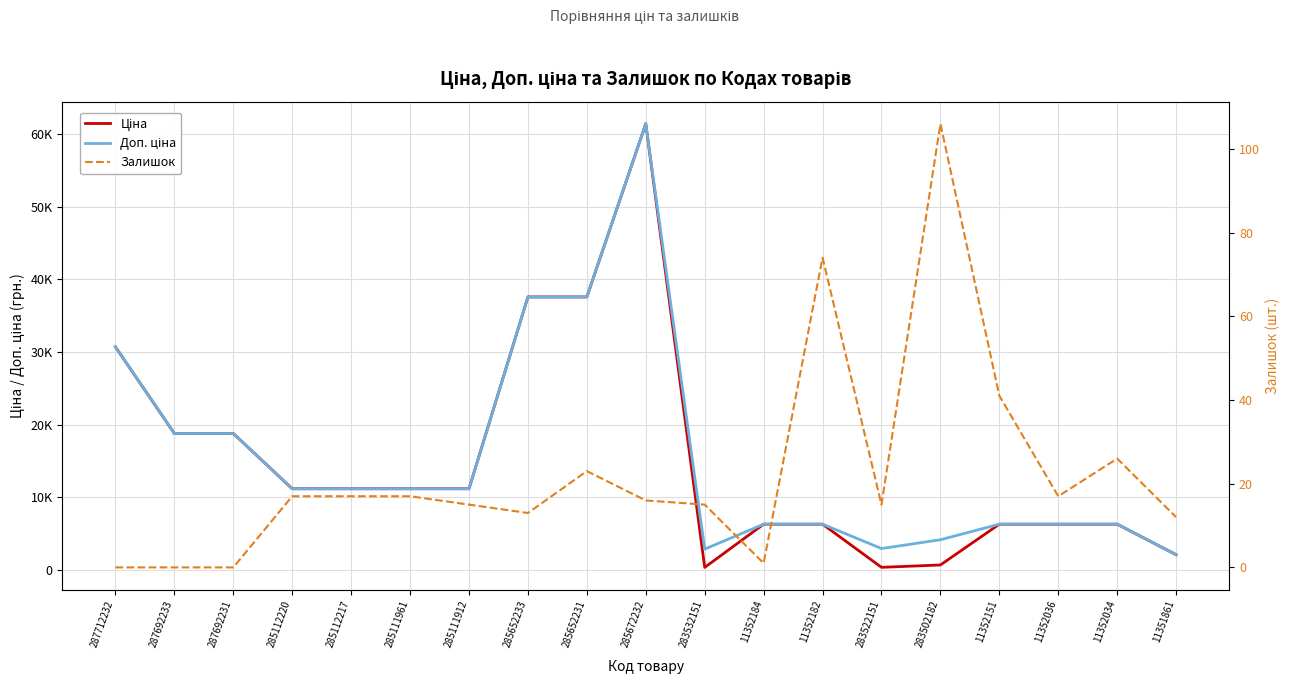

How many values in the Доп. ціна series are below 11188?

9